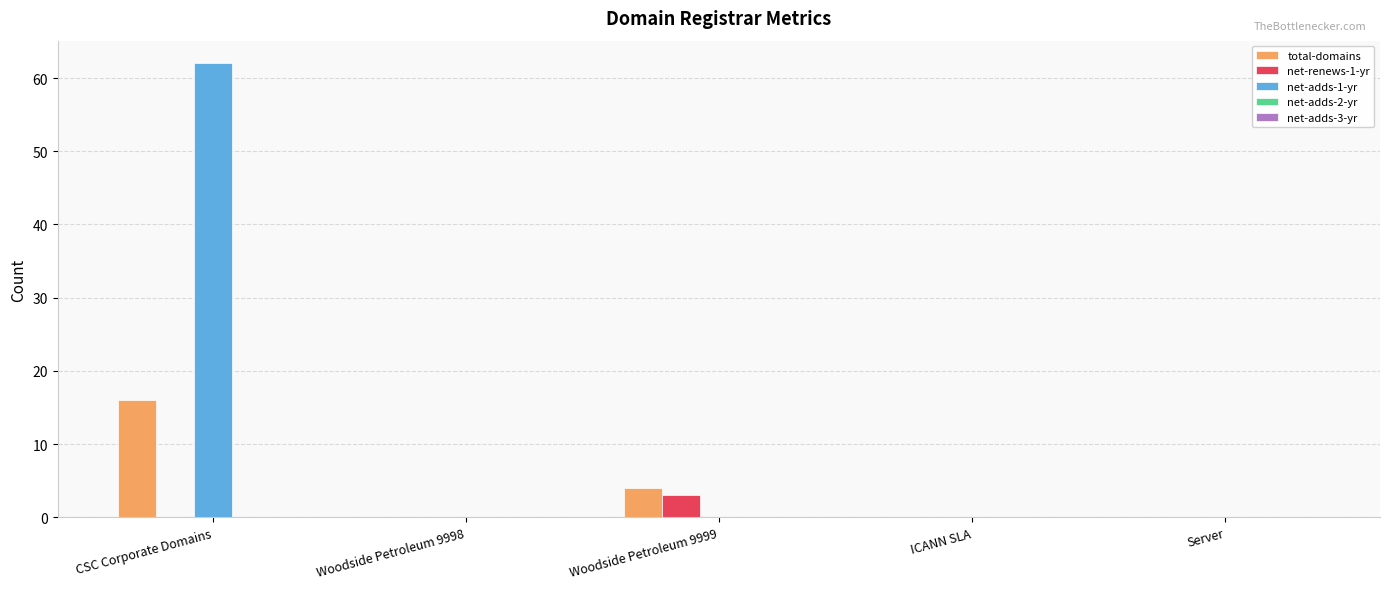

True or false: net-renews-1-yr has a value of 0 at CSC Corporate Domains.

True